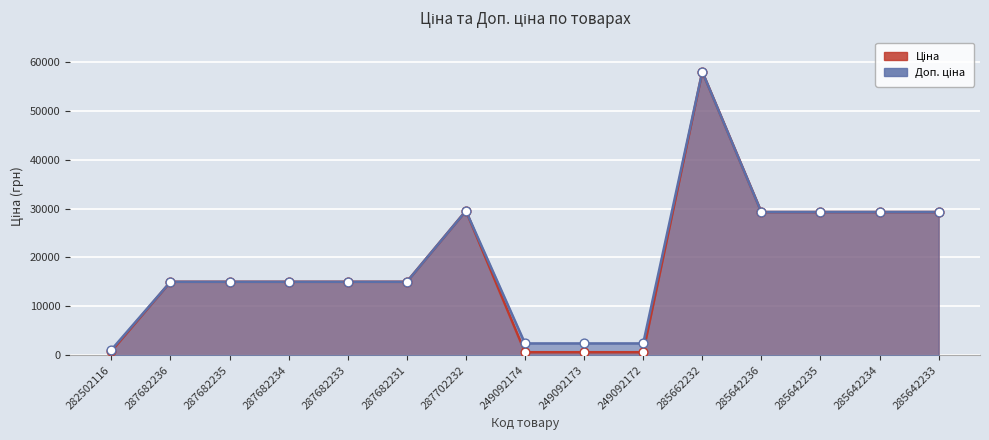

At how many categories does at least one series exceed 43181?

1